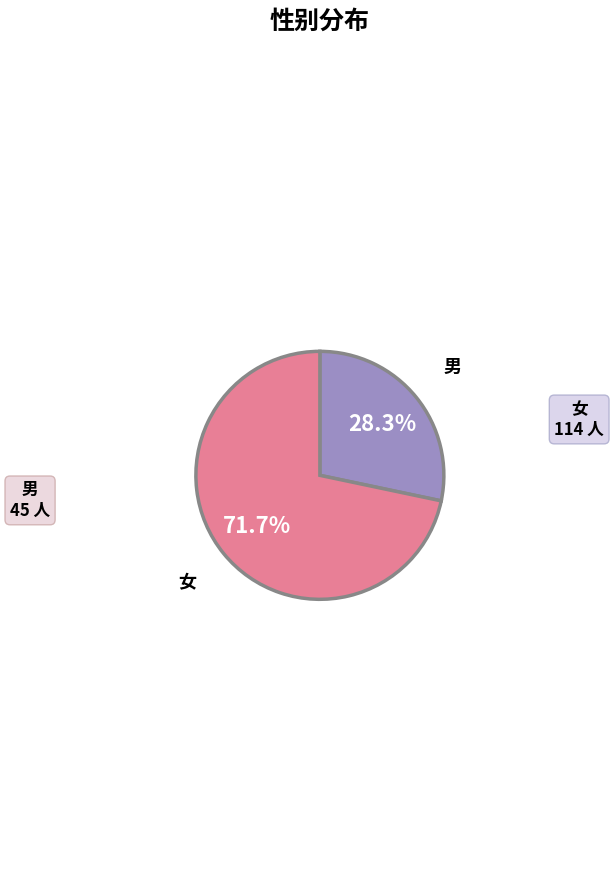

How many segments does this pie chart have?

2